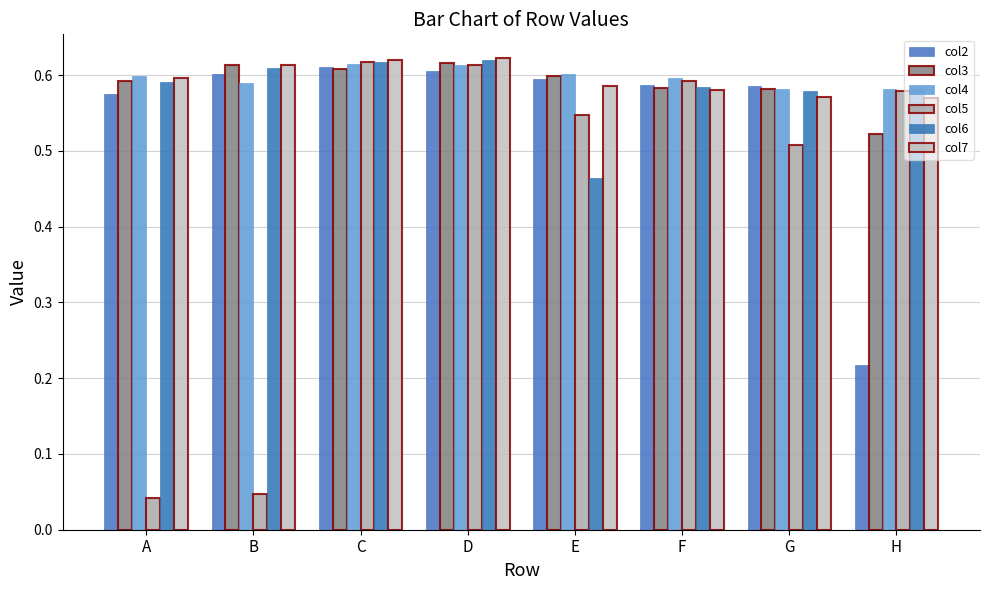

Count the number of data series in this chart.

6